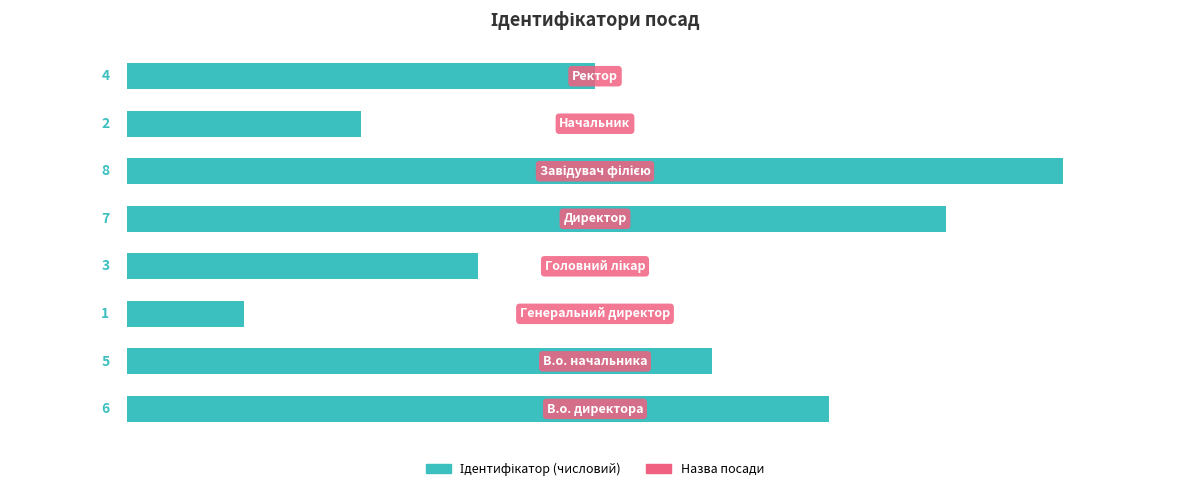

Count the number of categories in the chart.

8